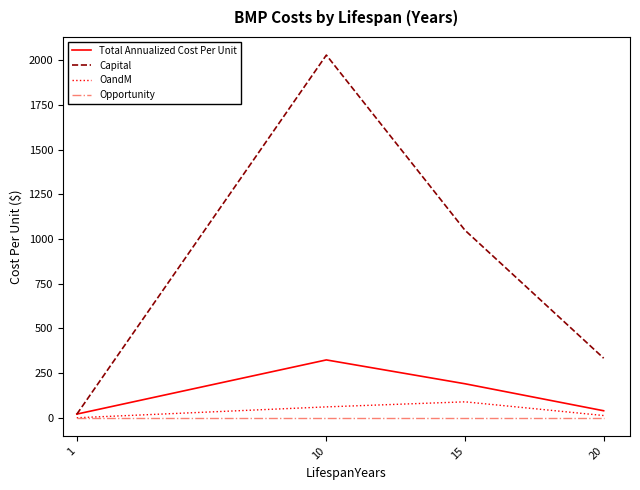

The Capital series shows 476.8 at 15. True or false?

False